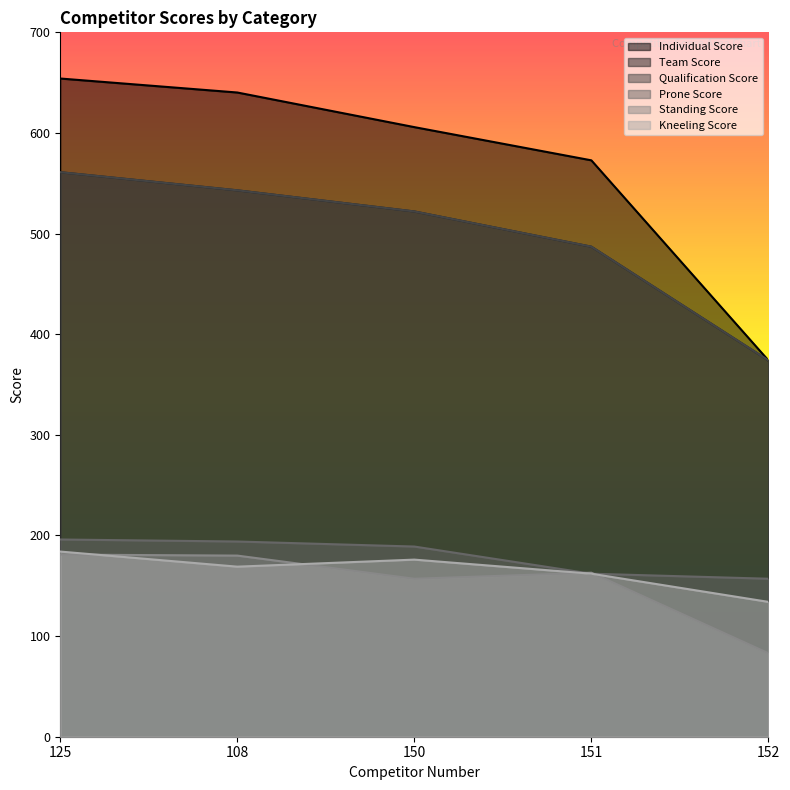

Read the Standing Score value at 152.

83.0